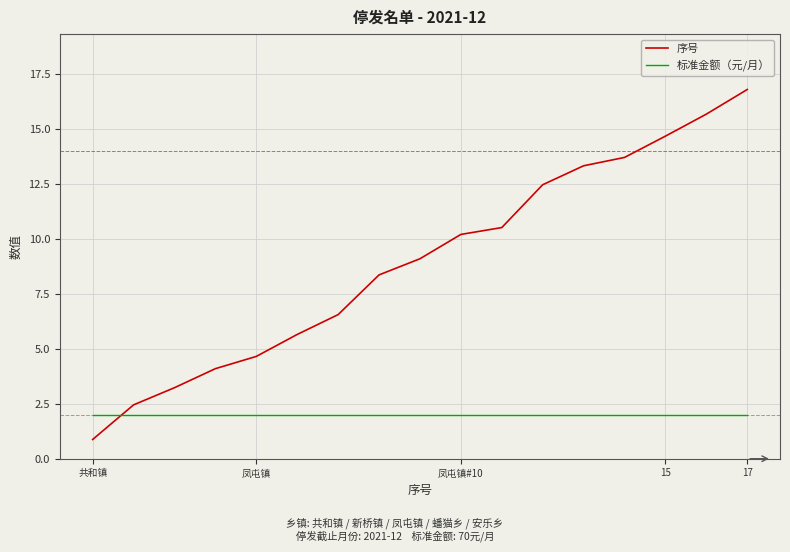

List the series in order of their peak value, highest first.

序号, 标准金额（元/月）